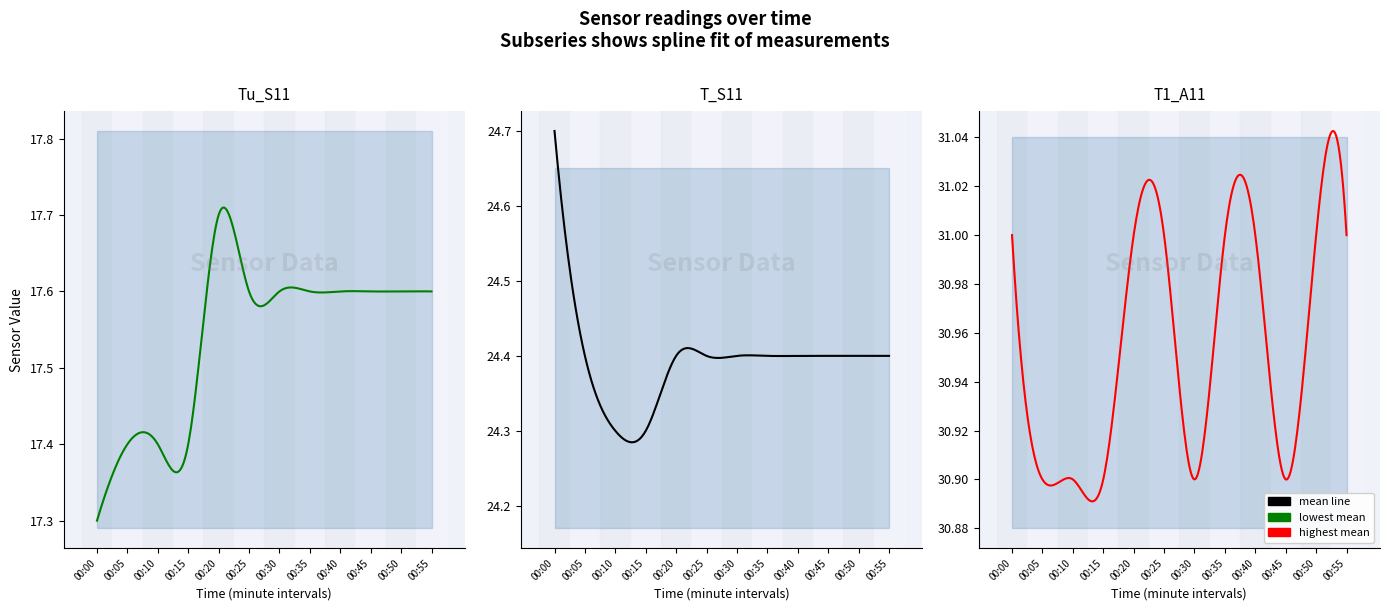

What is the value of the T1_A11 point at the 11th from the left?

31.0